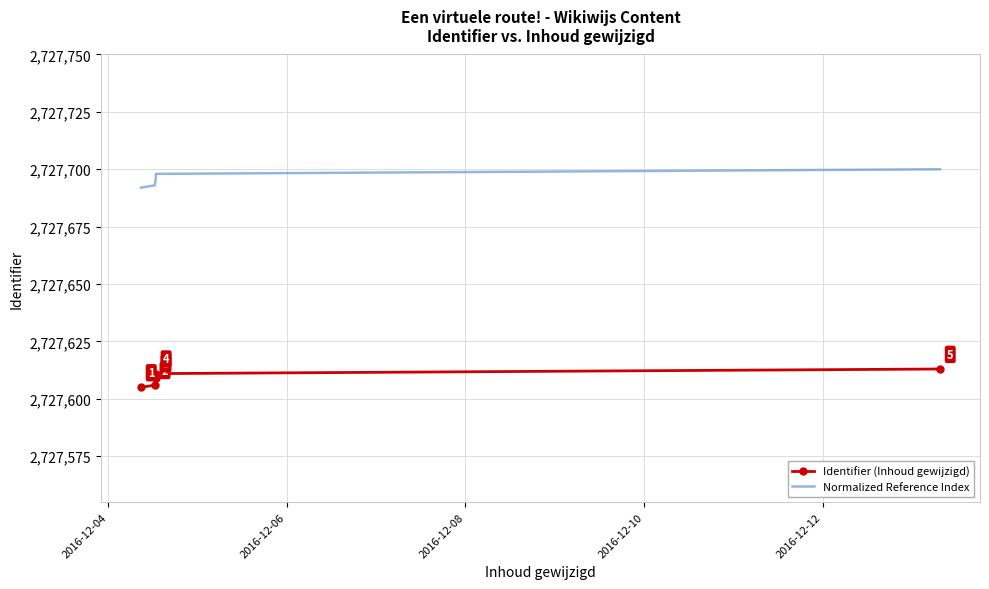

What are all the series names shown in the legend?

Identifier (Inhoud gewijzigd), Normalized Reference Index